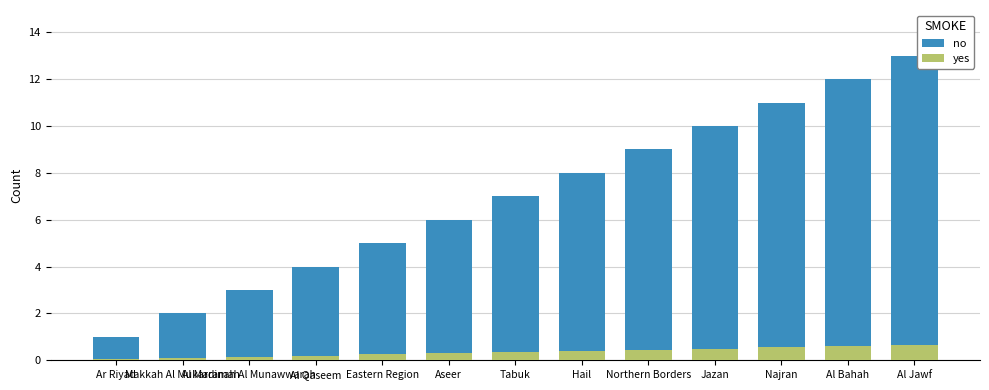

What is the sum of the no values at Makkah Al Mukarramah and Al Bahah?

14.0